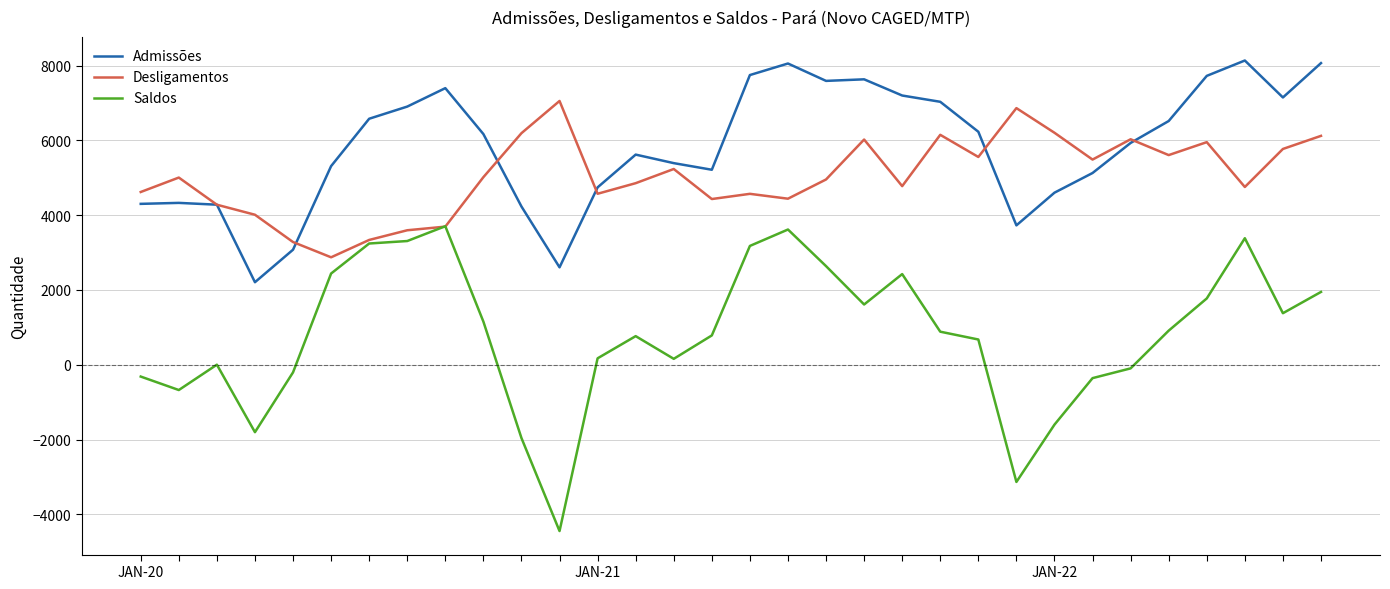

What is the highest value of the Saldos series?

3703